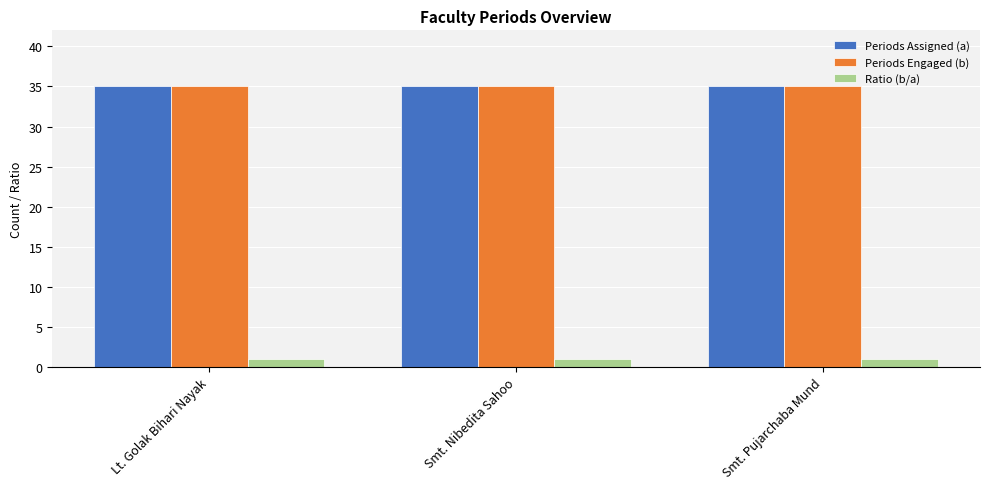

What is the minimum value for Periods Engaged (b)?

35